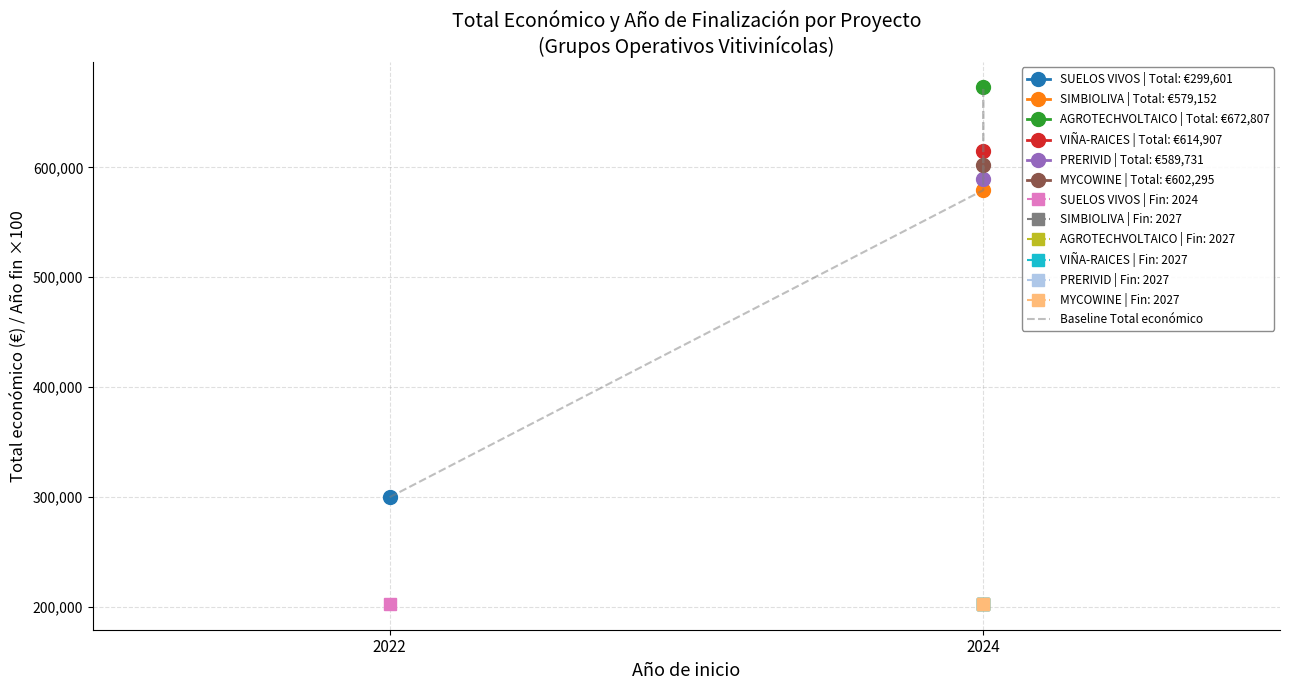

Approximately how many times larger is the value at 2024 compared to 2024?

1.0